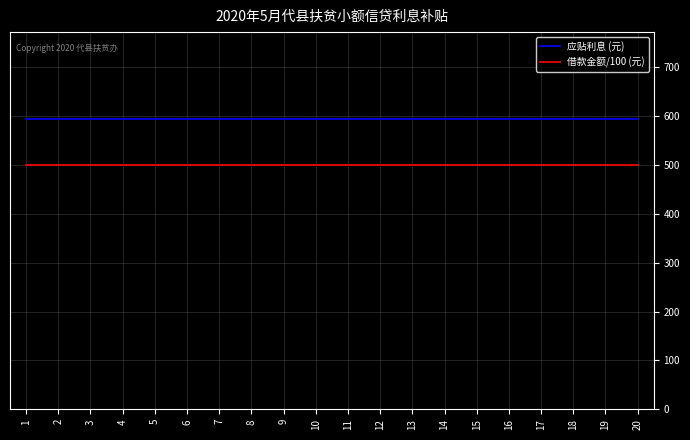

How many lines are shown in the chart?

2